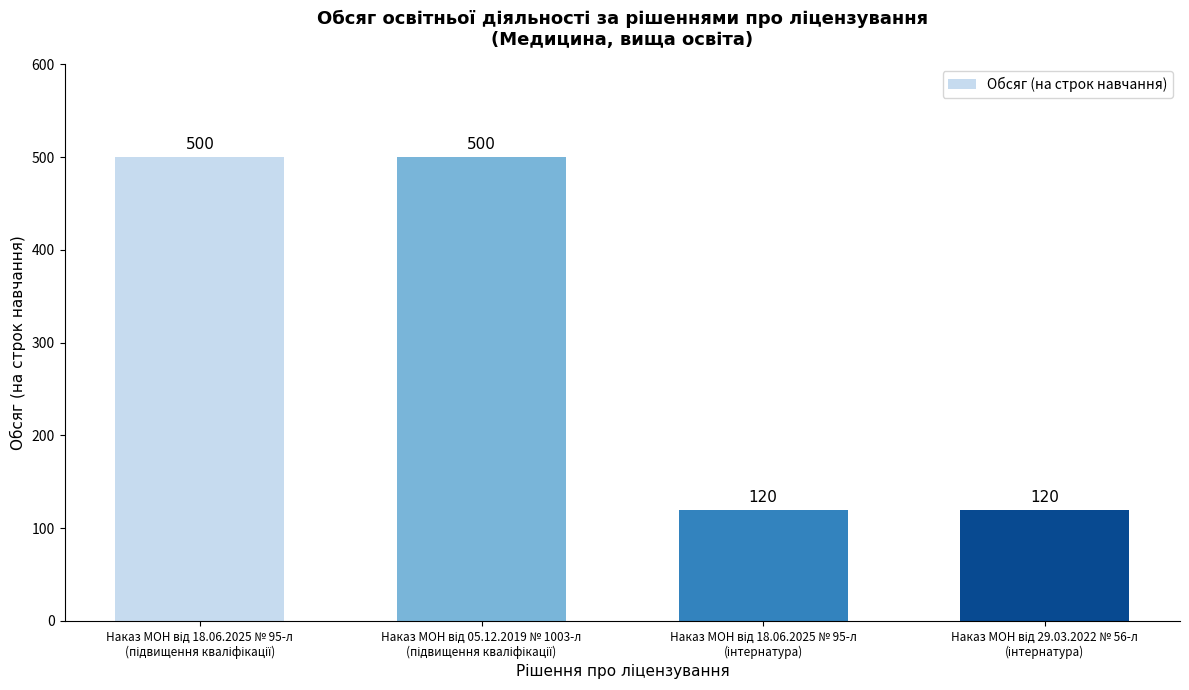

Reading left to right, transcribe all the data shown in this chart.

500	500	120	120